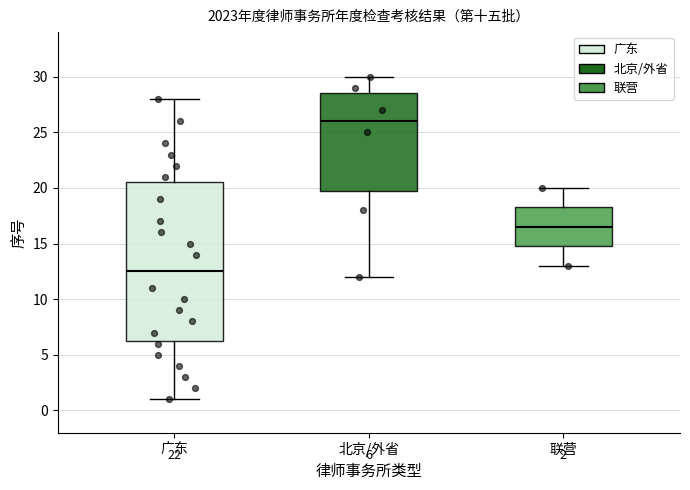

Which box has the highest median line?

北京/外省